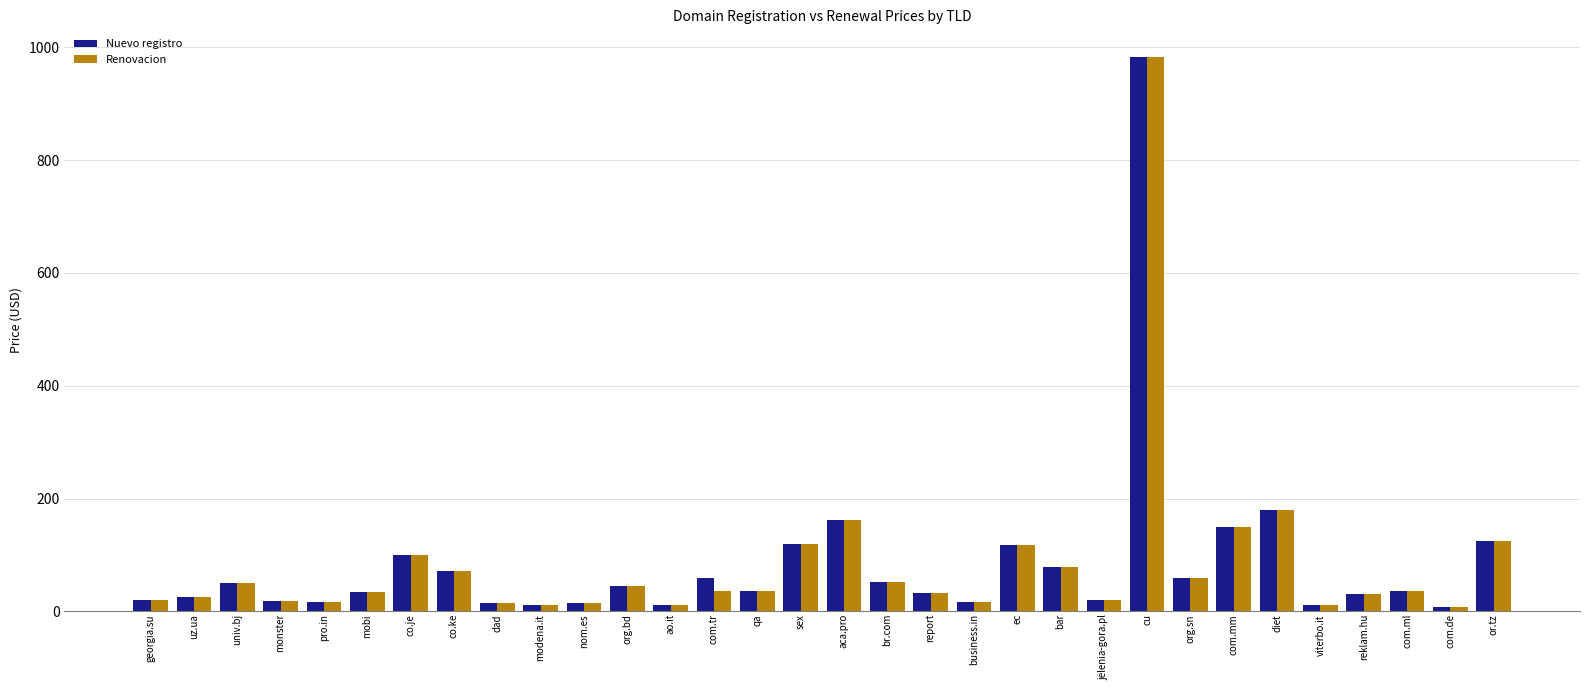

What is the difference between the maximum and minimum values in the Nuevo registro series?

974.8